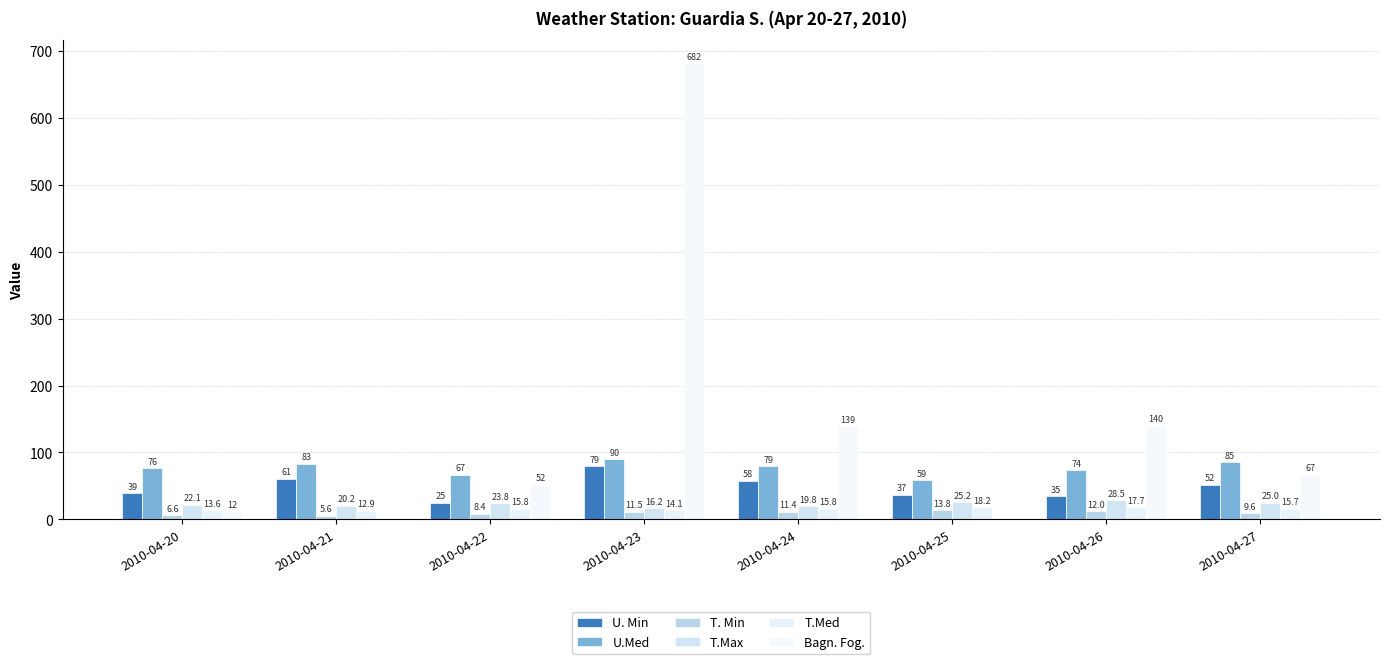

True or false: U. Min has a value of 51.6 at 2010-04-25.

False